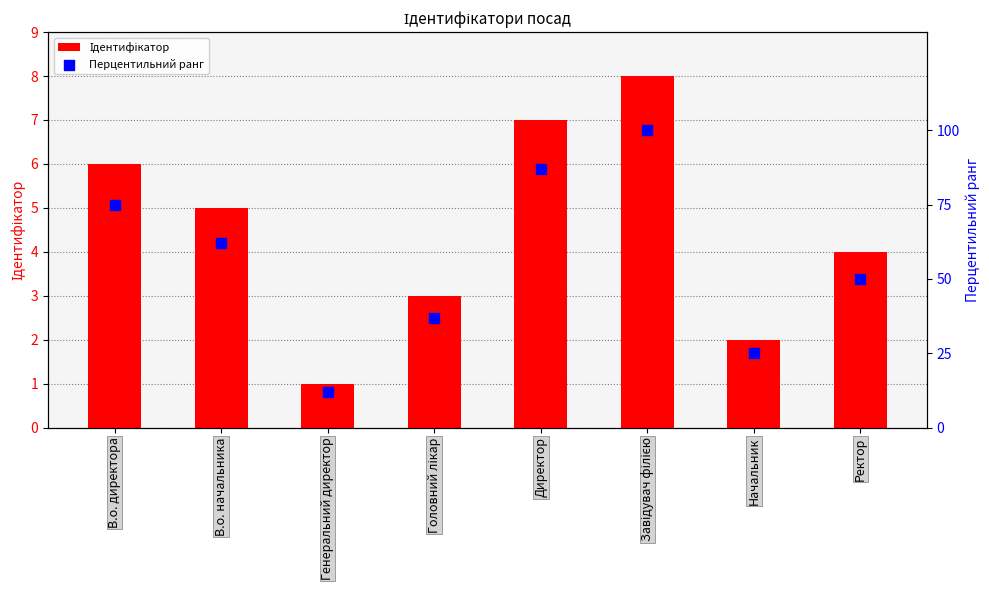

At which category is the sum across all series the highest?

Завідувач філією